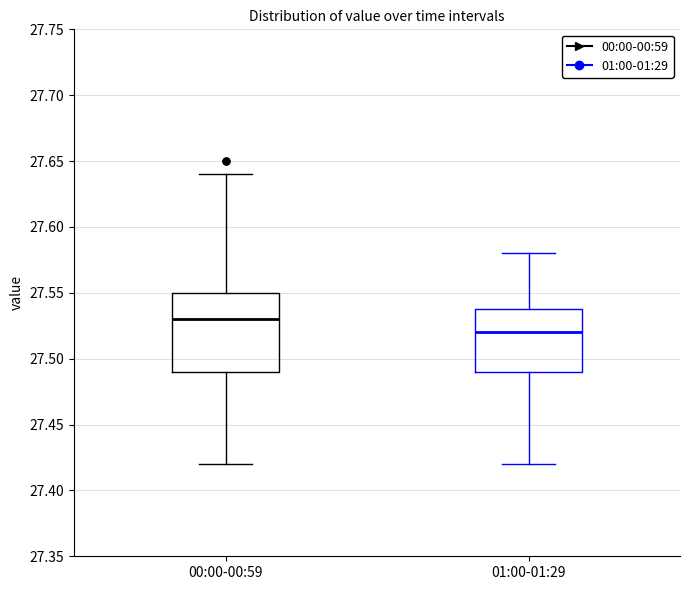

Comparing the boxes themselves (not the whiskers), which one is the tallest?

00:00-00:59